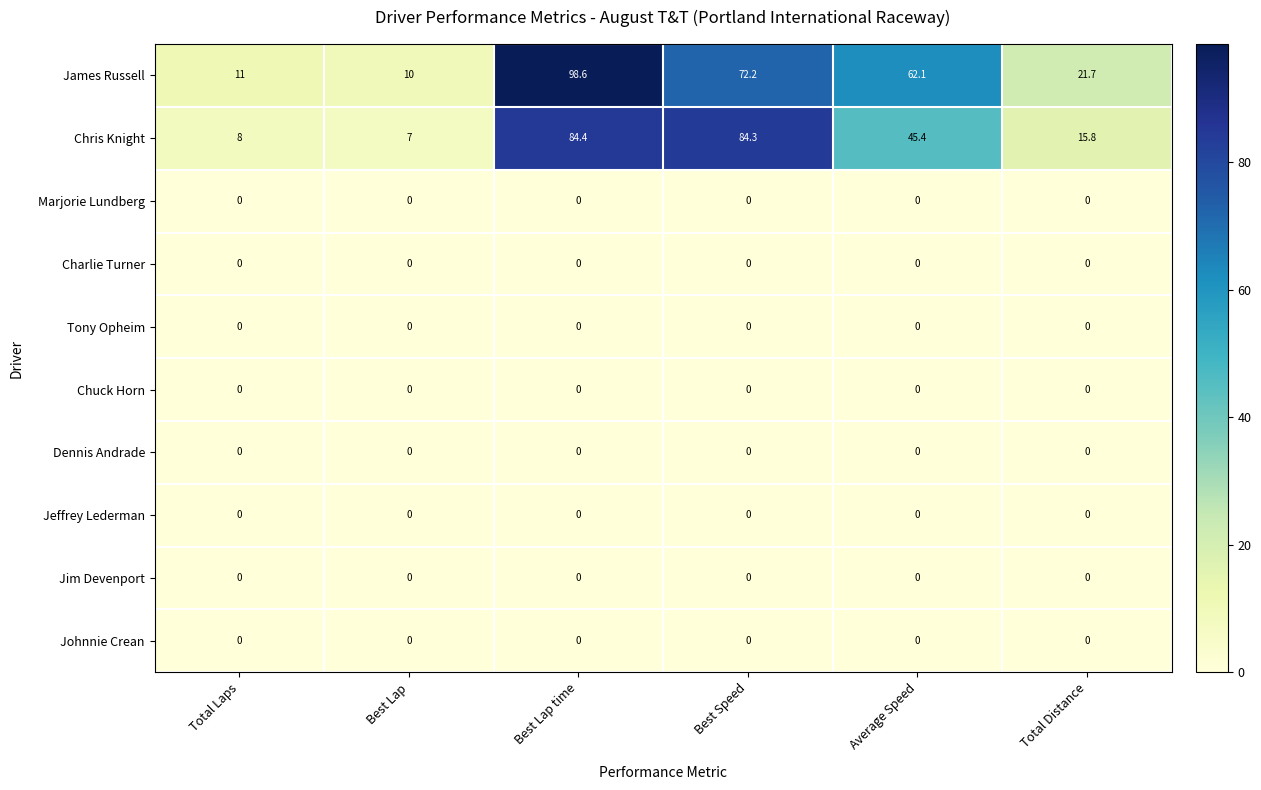

What is the sum of all Chris Knight values?

244.9